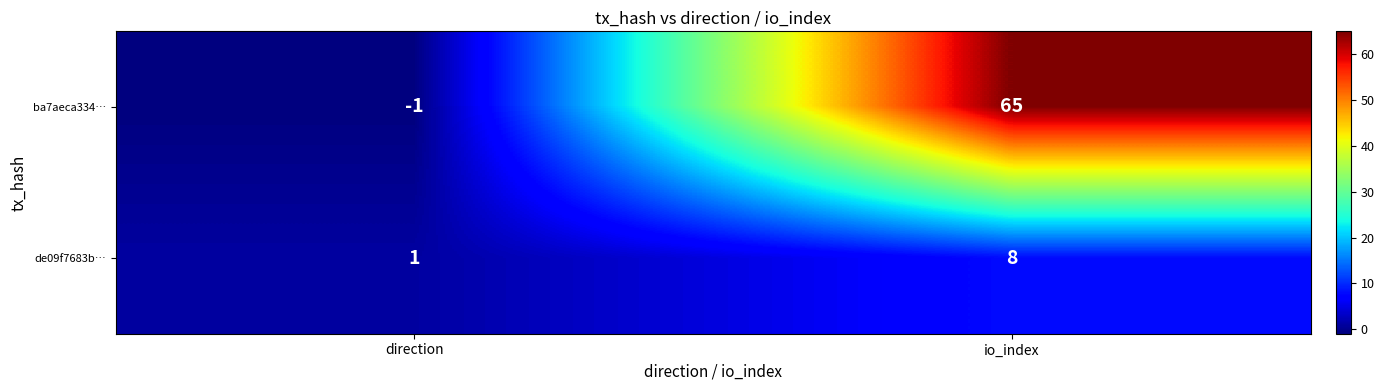

What is the difference between the highest and lowest values at io_index?

57